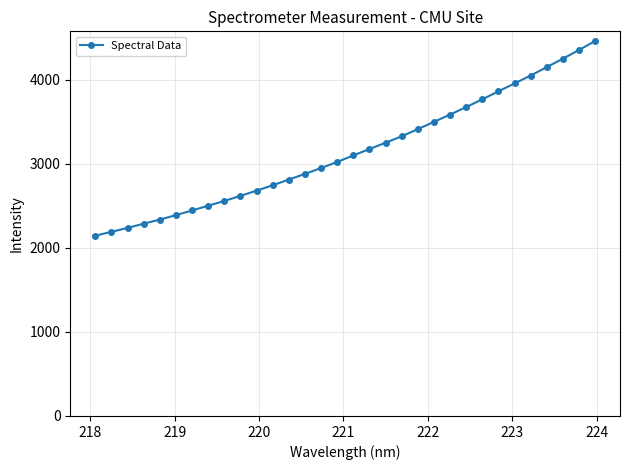

What is the maximum value shown in the chart?

4460.7